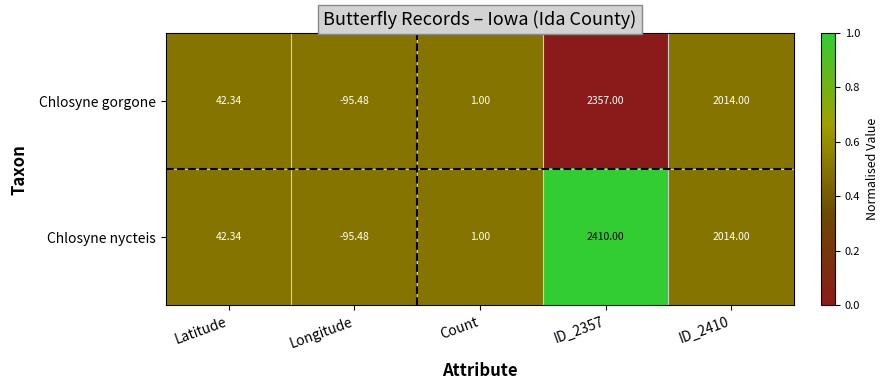

Which series changed the most between Latitude and ID_2357?

Chlosyne nycteis